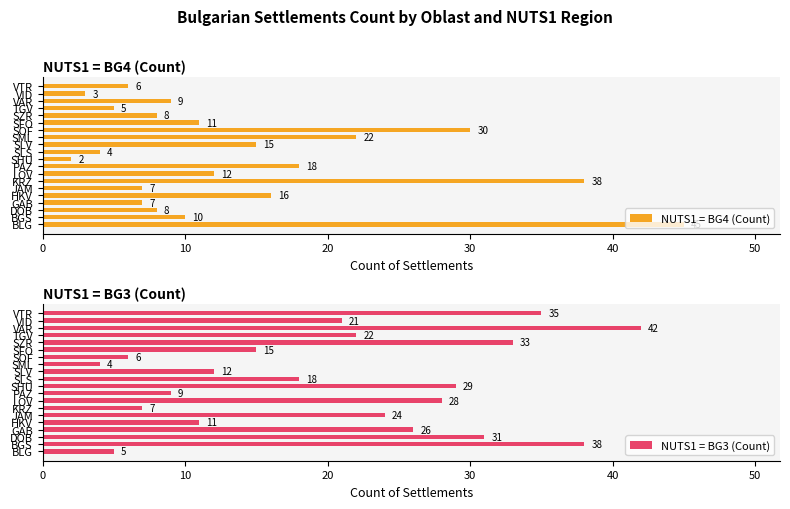

What is the sum of all NUTS1 = BG4 (Count) values?

276